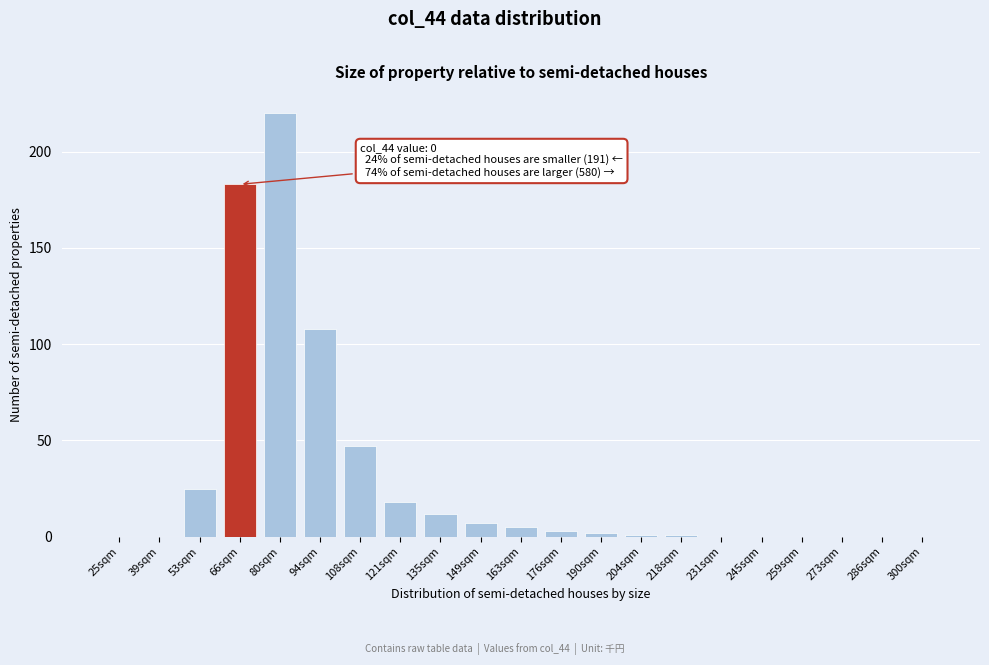

Reading left to right, extract all data points from this chart.

25sqm=0	39sqm=0	53sqm=25	66sqm=183	80sqm=220	94sqm=108	108sqm=47	121sqm=18	135sqm=12	149sqm=7	163sqm=5	176sqm=3	190sqm=2	204sqm=1	218sqm=1	231sqm=0	245sqm=0	259sqm=0	273sqm=0	286sqm=0	300sqm=0